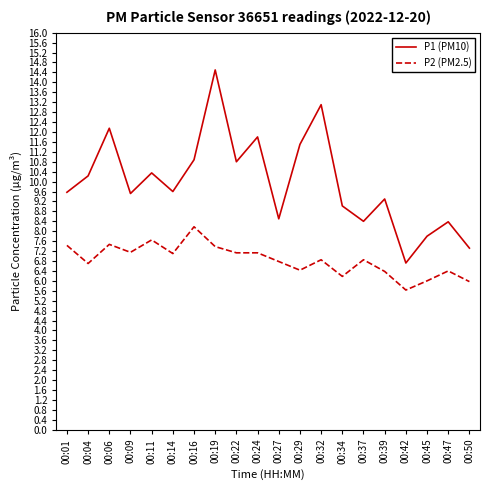

At which category does the chart reach its minimum across all series?

00:42